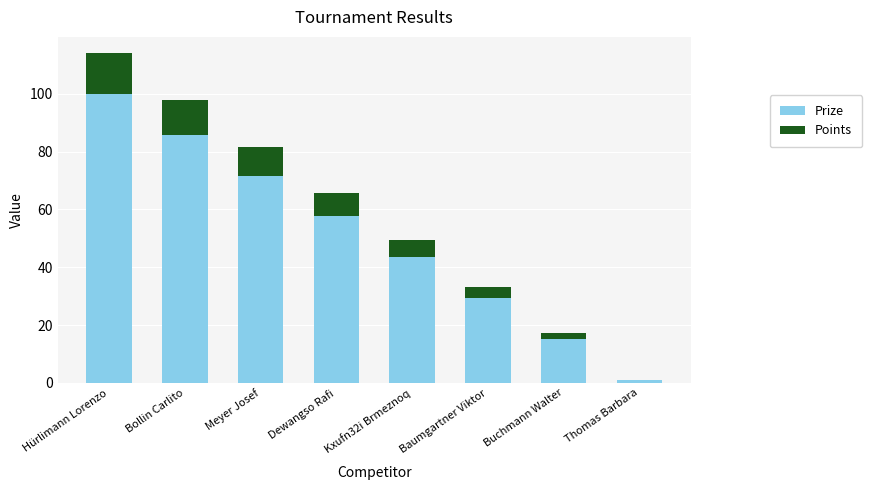

What is the sum of all Prize values?

404.0